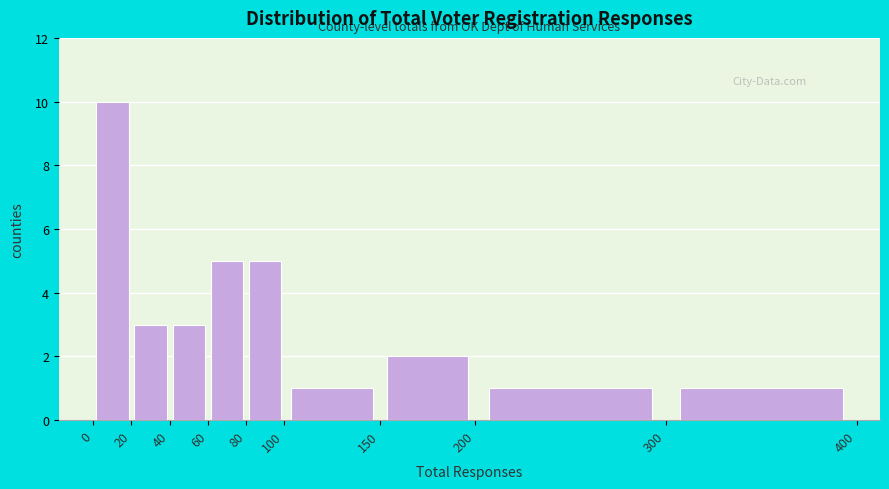

Which range on the x-axis has the tallest bar?

0 to 20